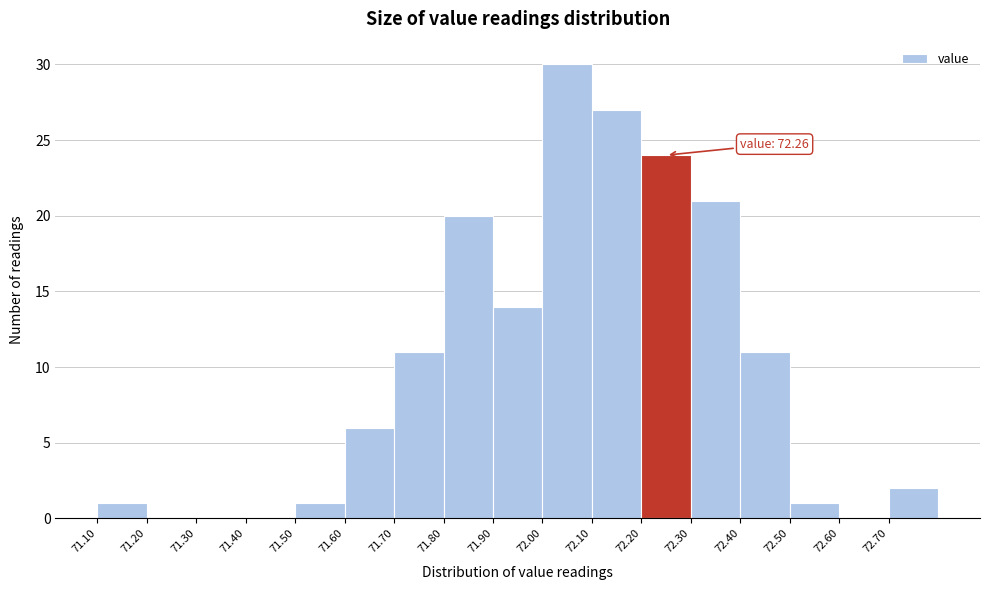

Which range on the x-axis has the tallest bar?

72.0 to 72.1